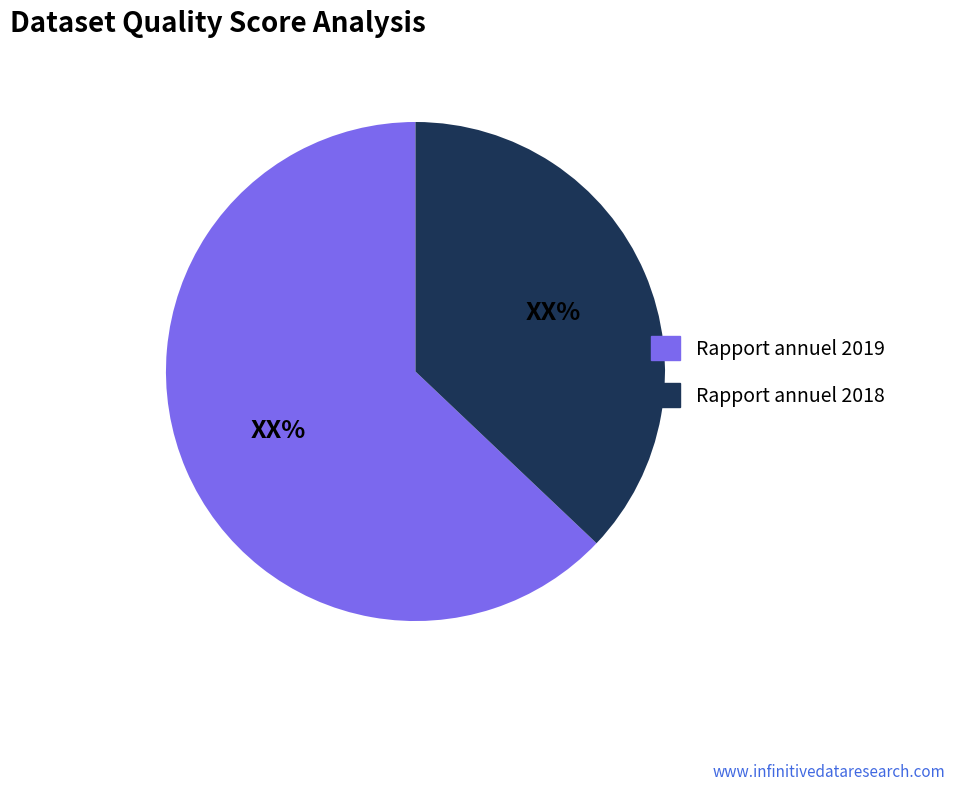

The Rapport annuel 2018 slice represents 29% of the pie. True or false?

False